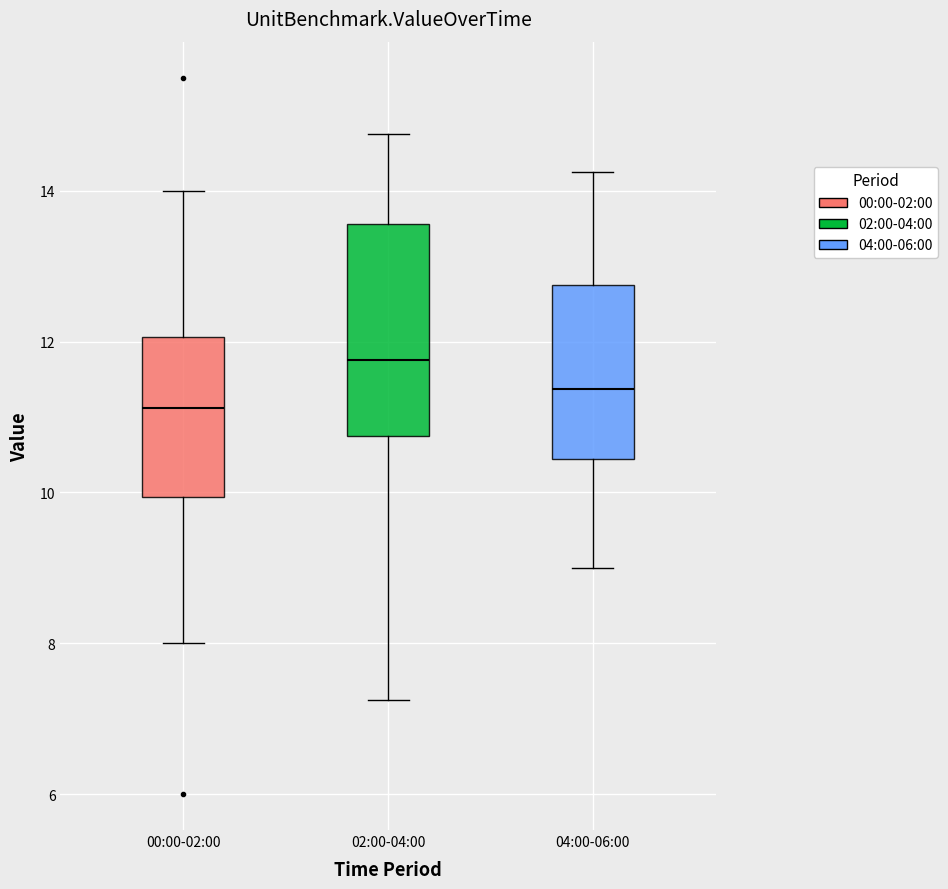

Reading left to right, transcribe this box plot: for each box, give where its median line is, the range the box spans, and where its two whiskers end, as read against the y-axis. The values are not printed on the chart, so give them approximately, as read against the axis.

00:00-02:00: median 11.2, box 10.0 to 12.0, whiskers 8.0 to 14.0
02:00-04:00: median 11.8, box 10.8 to 13.6, whiskers 7.2 to 14.8
04:00-06:00: median 11.4, box 10.4 to 12.8, whiskers 9.0 to 14.2